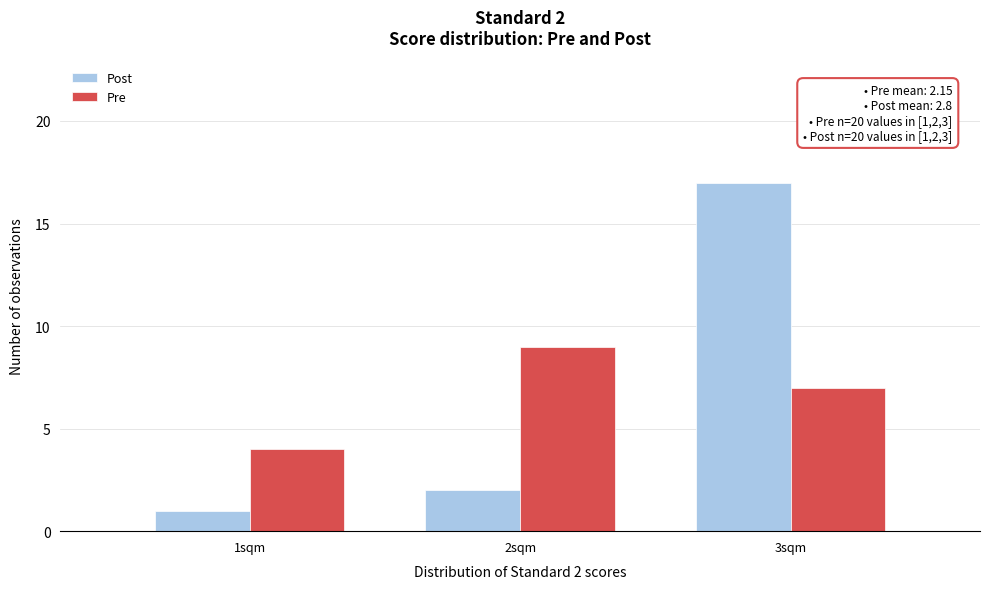

Reading left to right, transcribe all the data shown in this chart.

Post: 1sqm=1	2sqm=2	3sqm=17
Pre: 1sqm=4	2sqm=9	3sqm=7